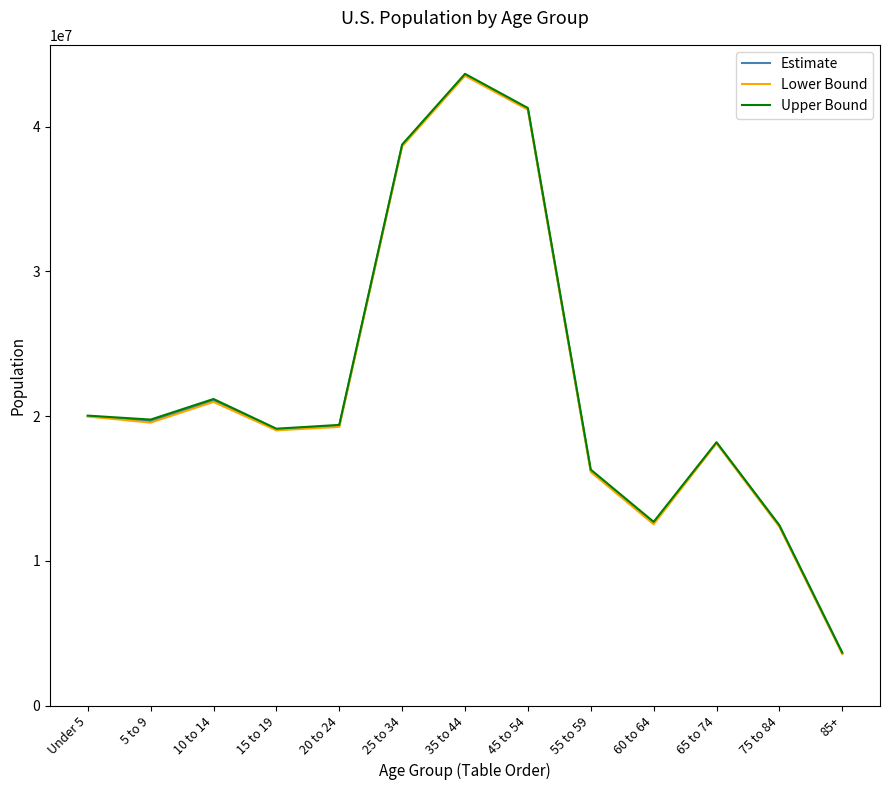

At which category is the sum across all series the highest?

35 to 44